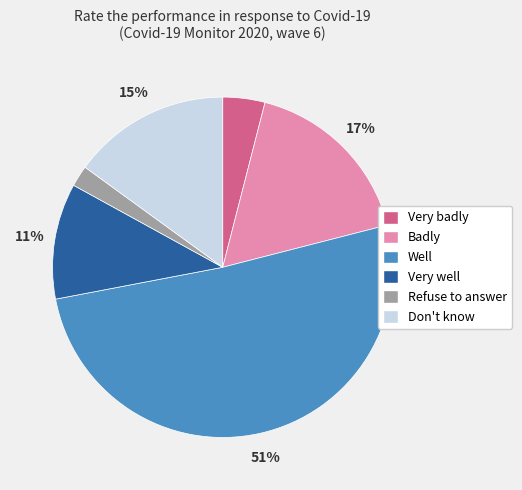

To the nearest percent, what portion does Well represent?

51%